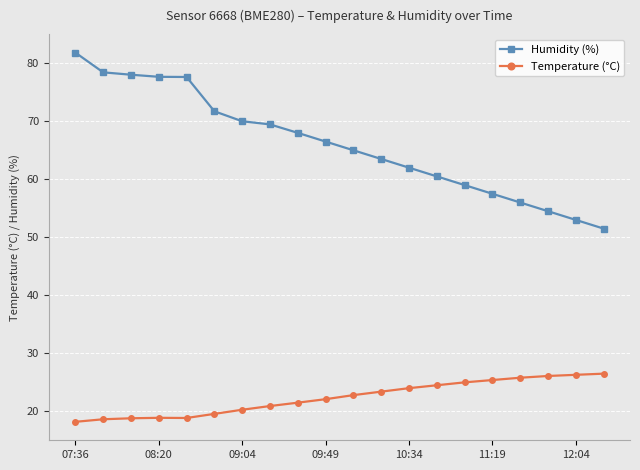

Which series has the largest total across all categories?

Humidity (%)